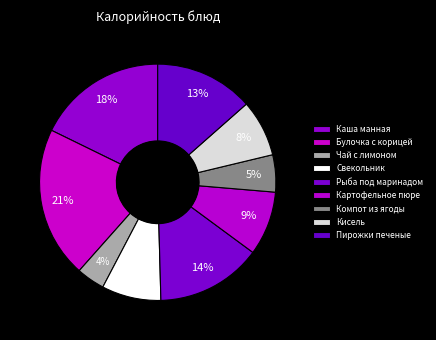

Rank the categories by value from highest to lowest.

Булочка с корицей, Каша манная, Рыба под маринадом, Пирожки печеные, Картофельное пюре, Свекольник, Кисель, Компот из ягоды, Чай с лимоном